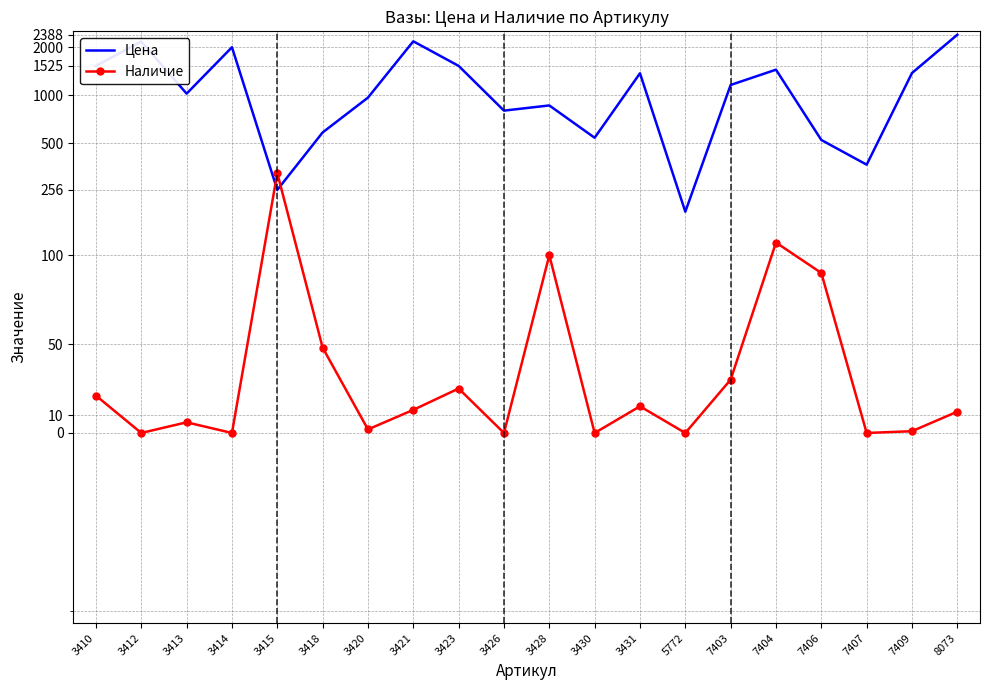

At which label does Цена first exceed 1159?

3410